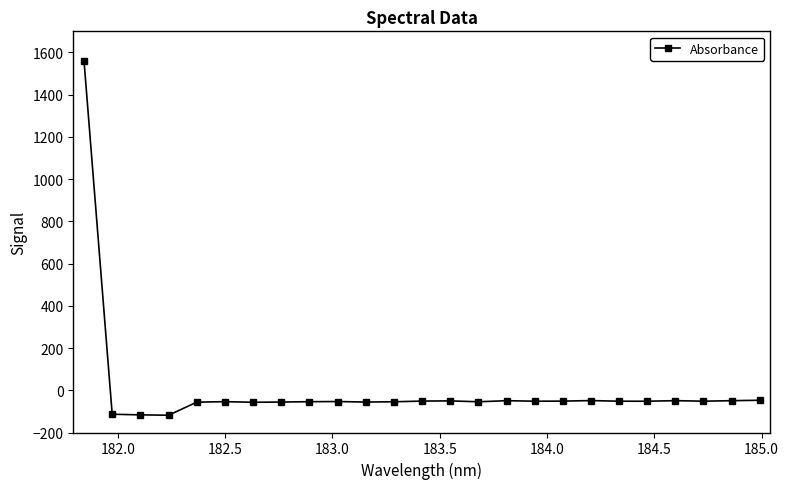

True or false: the data has more than 1 interior local peaks.

True